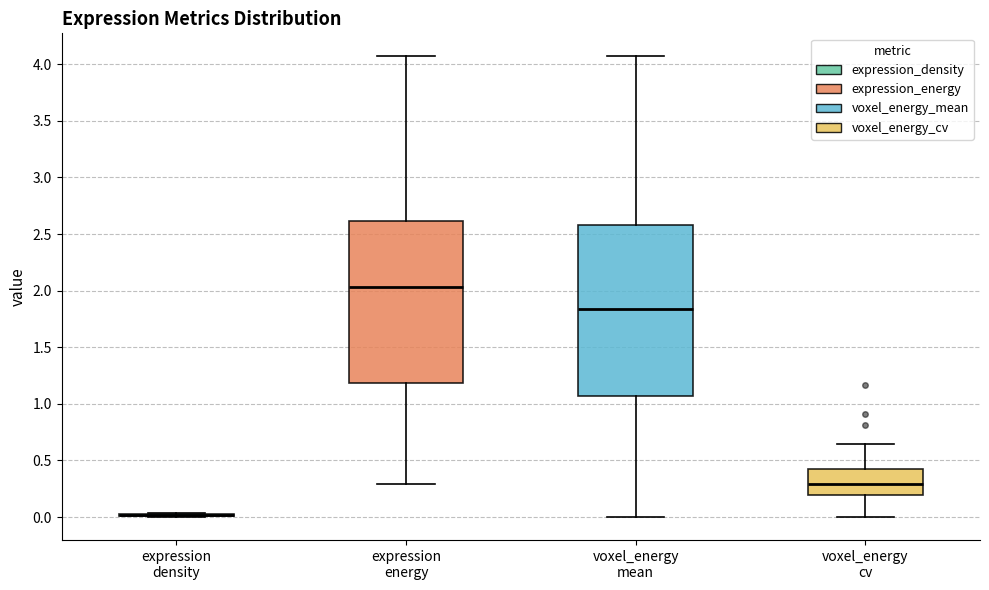

Reading left to right, transcribe this box plot: for each box, give where its median line is, the range the box spans, and where its two whiskers end, as read against the y-axis. The values are not printed on the chart, so give them approximately, as read against the axis.

expression density: box collapsed to a line at 0.00, whiskers 0.00 to 0.05
expression energy: median 2.05, box 1.20 to 2.60, whiskers 0.30 to 4.05
voxel_energy mean: median 1.85, box 1.05 to 2.60, whiskers 0.00 to 4.05
voxel_energy cv: median 0.30, box 0.20 to 0.45, whiskers 0.00 to 0.65